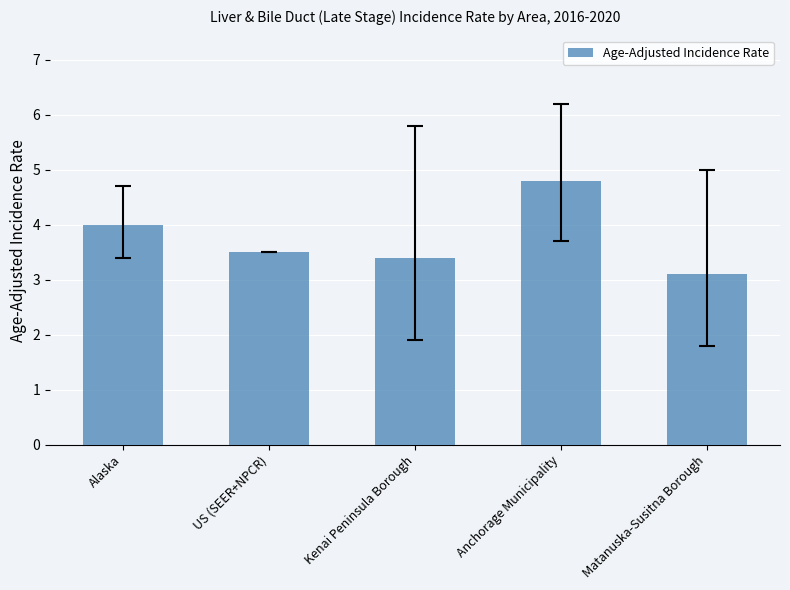

What is the label of the 4th bar from the left?

Anchorage Municipality